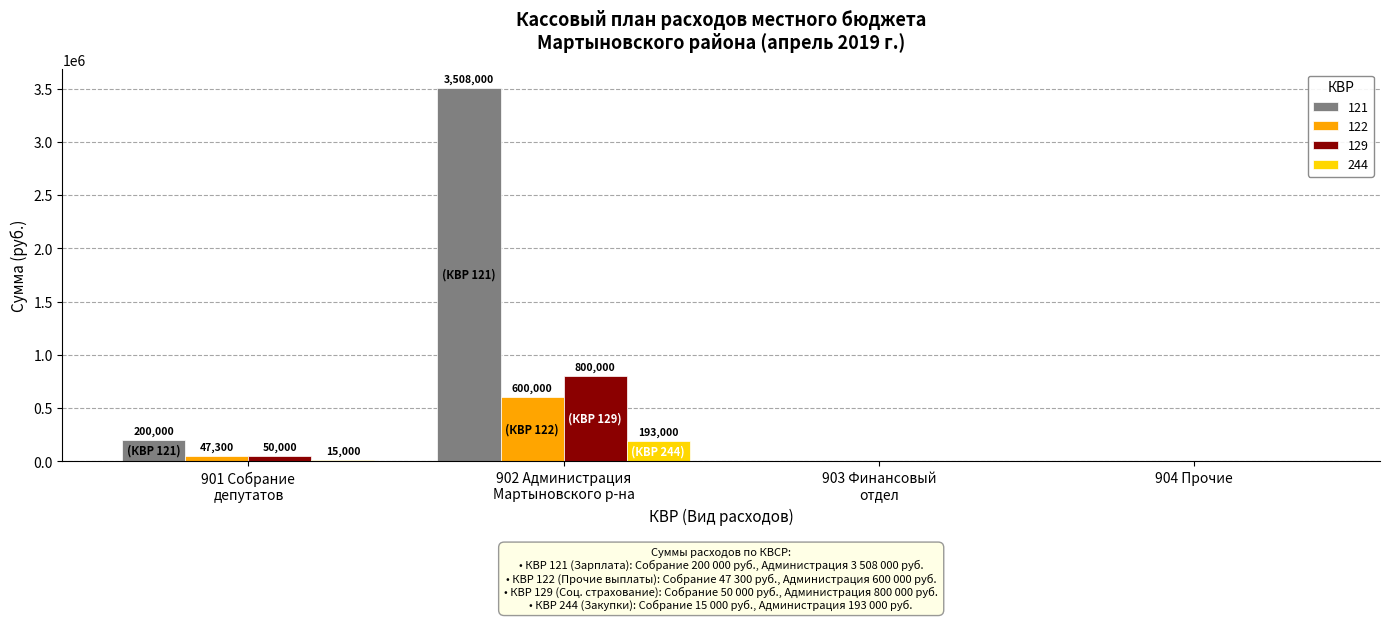

Which series has the largest total across all categories?

121